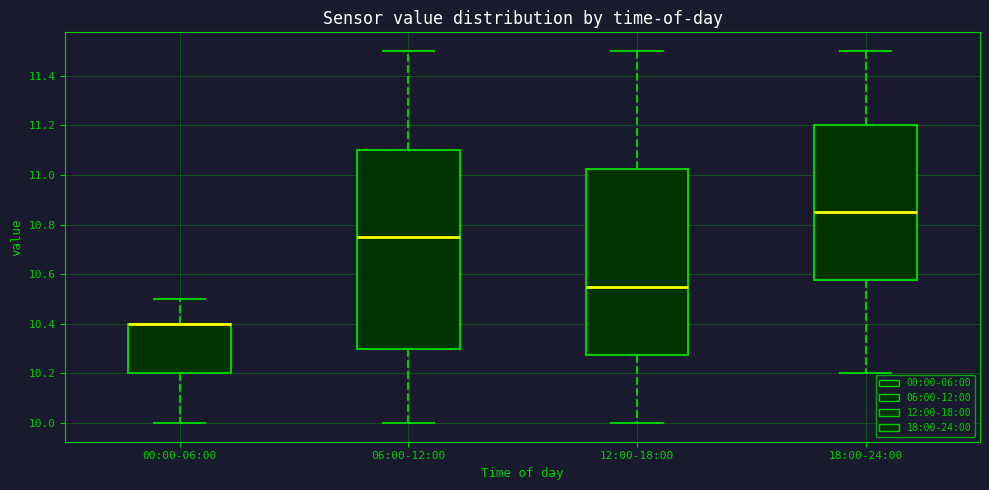

Which box is the tallest, from its lower edge to its upper edge?

06:00-12:00